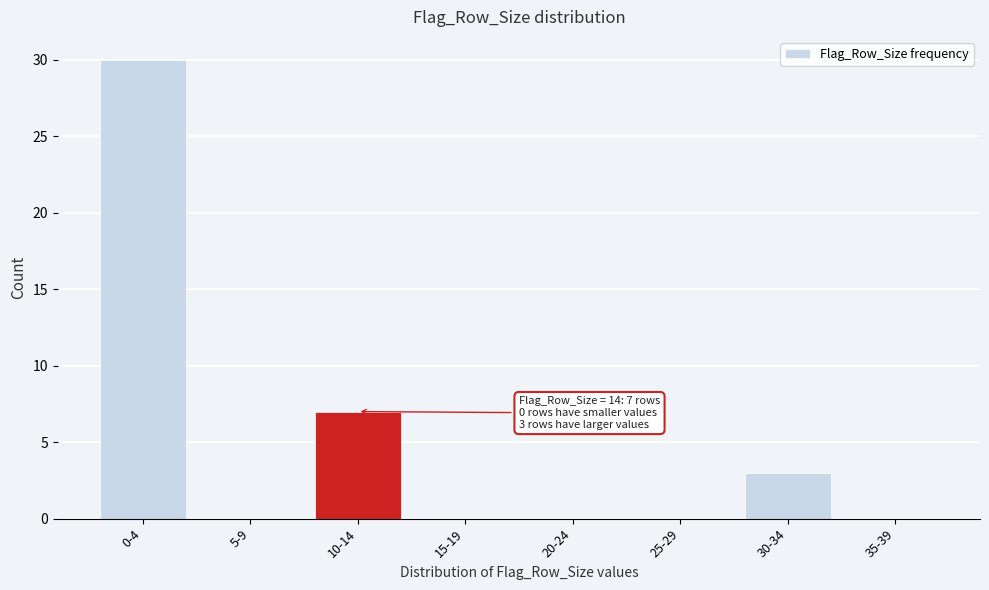

Reading right to left, what are all the values shown in this chart?

35-39=0	30-34=3	25-29=0	20-24=0	15-19=0	10-14=7	5-9=0	0-4=30